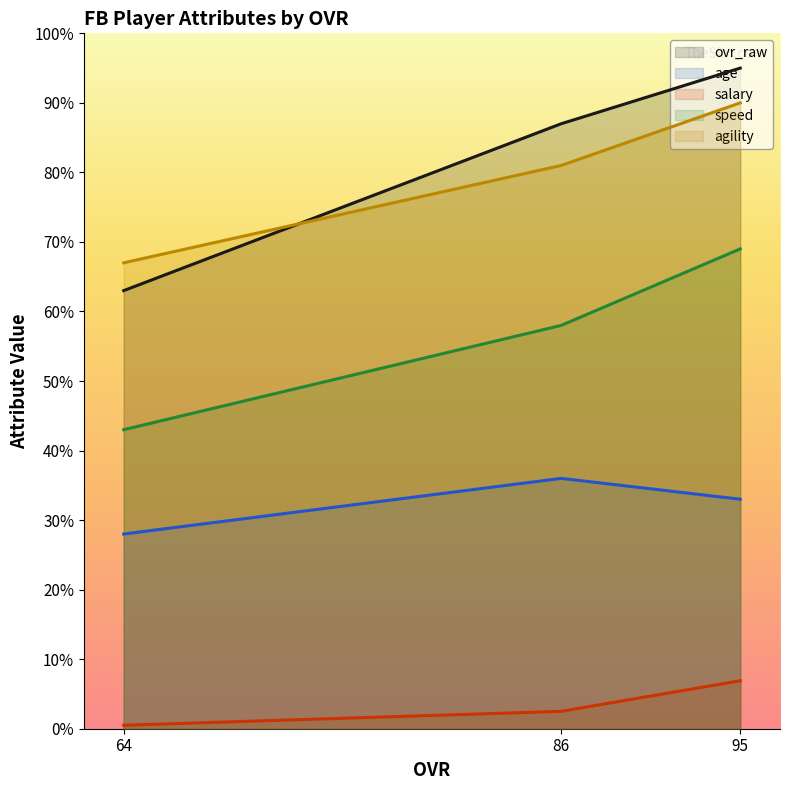

What is the total value across all series at 95?

293.9